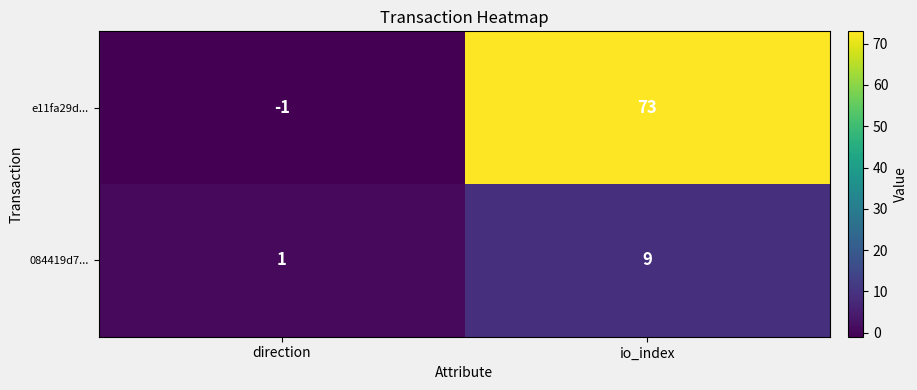

What is the difference between the maximum and minimum values in the e11fa29d... series?

74